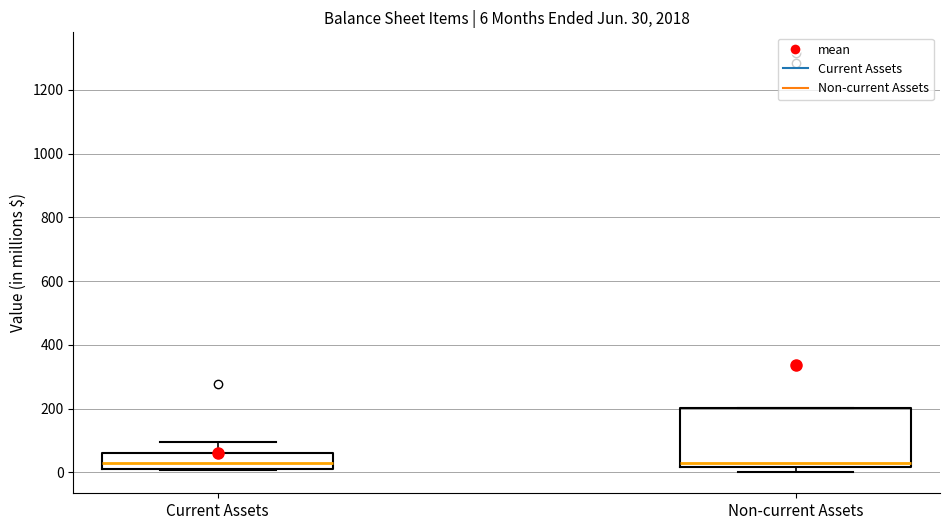

Comparing the boxes themselves (not the whiskers), which one is the tallest?

Non-current Assets